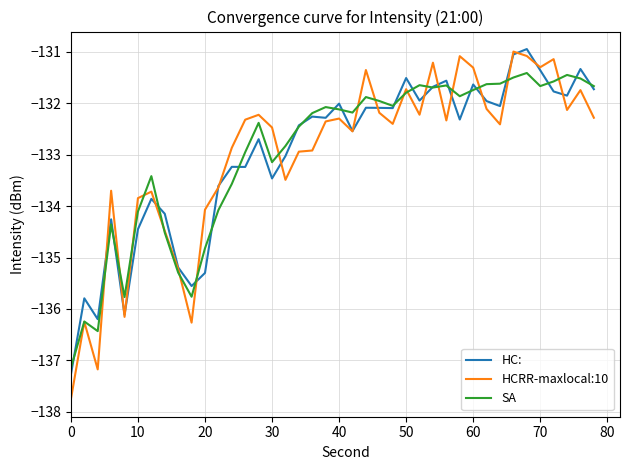

What is the minimum value for HC:?

-137.3